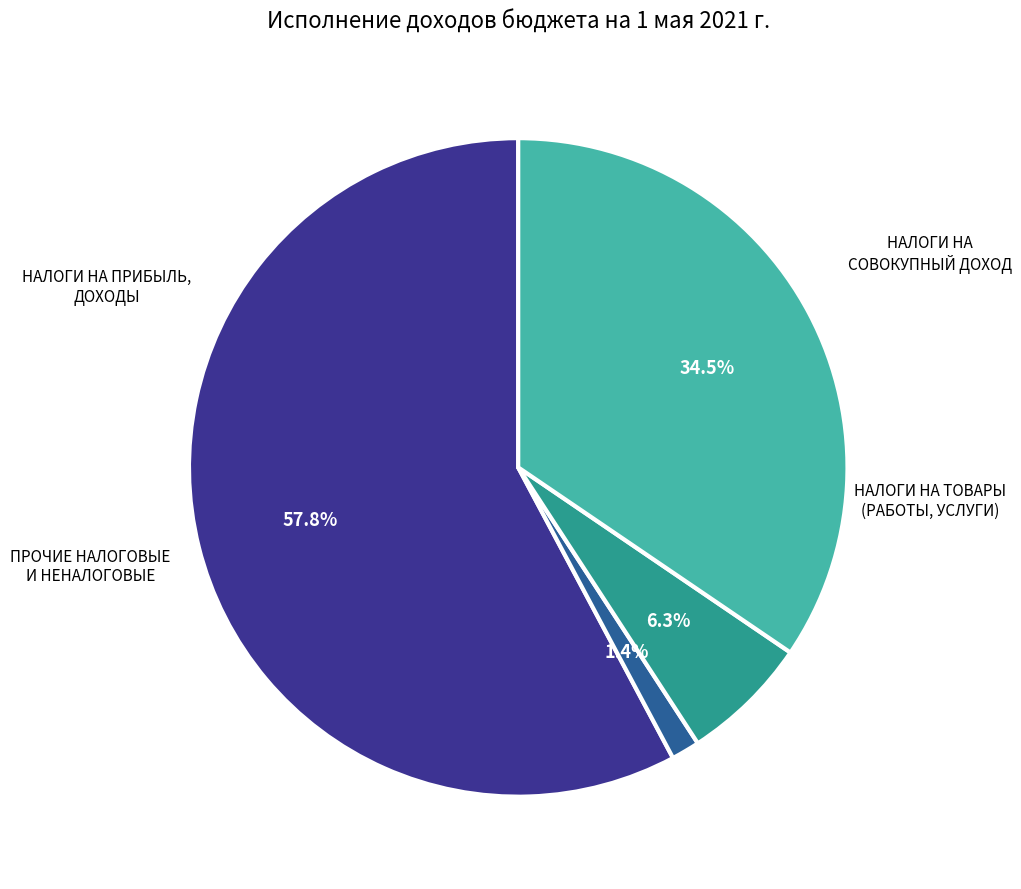

Which category has the biggest portion of the pie?

НАЛОГИ НА ПРИБЫЛЬ, ДОХОДЫ